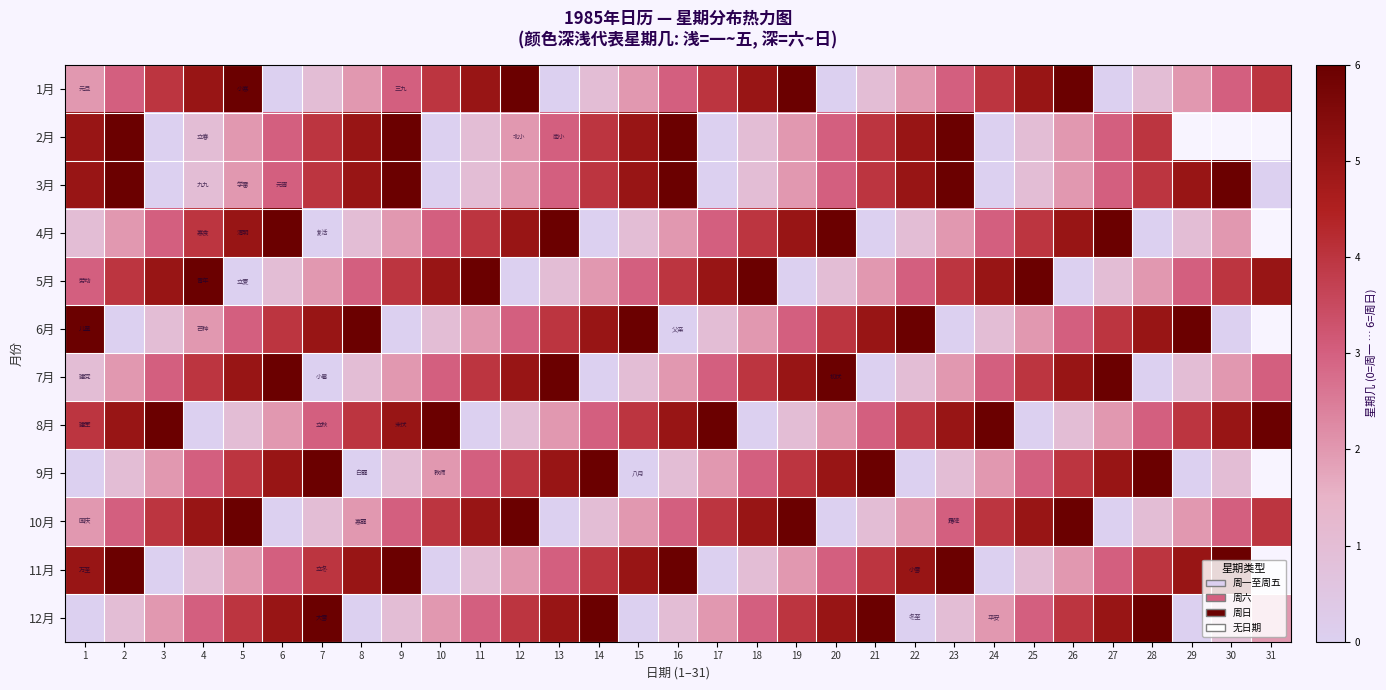

List the labels in order of 5月 value, smallest first.

5, 12, 19, 26, 6, 13, 20, 27, 7, 14, 21, 28, 1, 8, 15, 22, 29, 2, 9, 16, 23, 30, 3, 10, 17, 24, 31, 4, 11, 18, 25